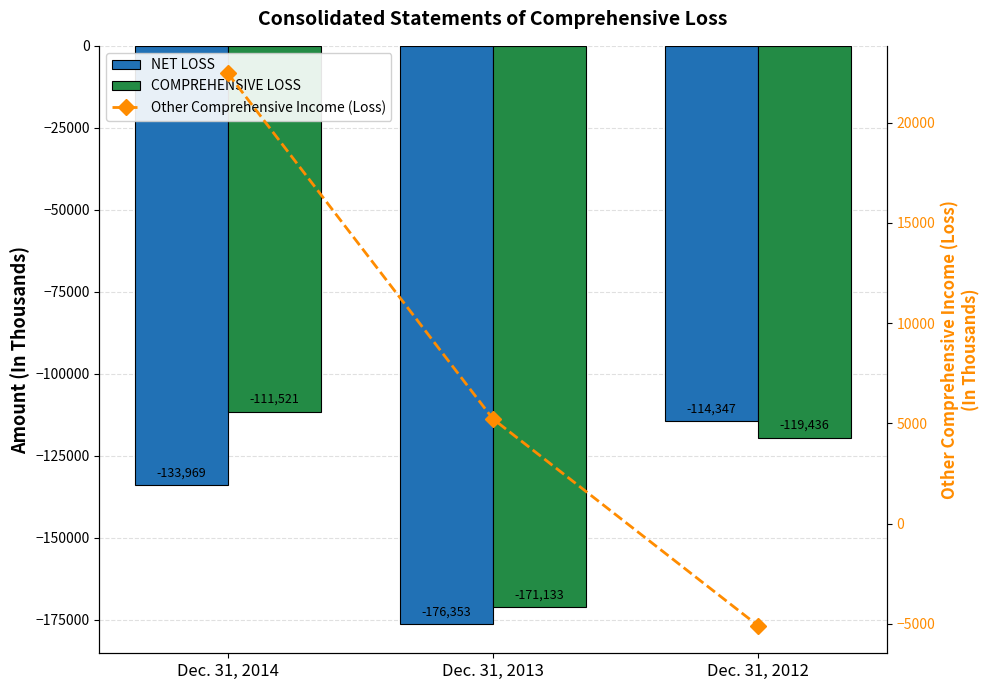

At Dec. 31, 2013, list the series in order from largest to smallest.

Other Comprehensive Income (Loss), COMPREHENSIVE LOSS, NET LOSS